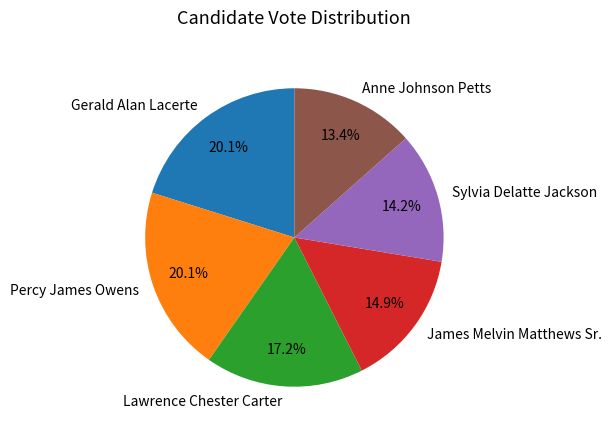

To the nearest percent, what is the difference between the largest and smallest slice percentages?

7%